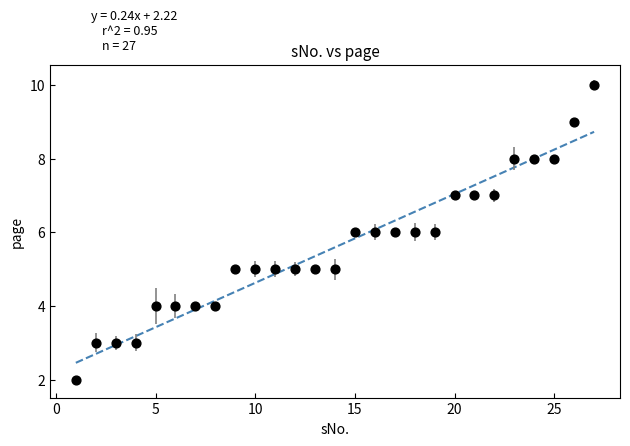

What is the range of Y values (max minus min)?

8